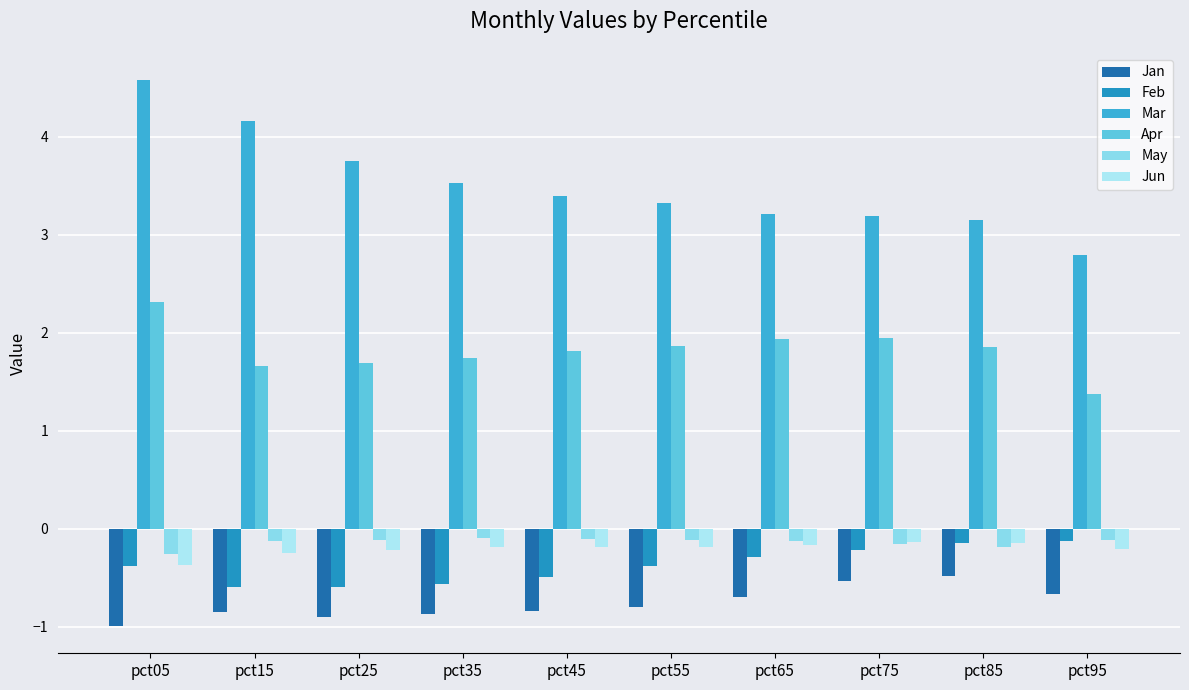

Which category has the highest value across all series?

pct05